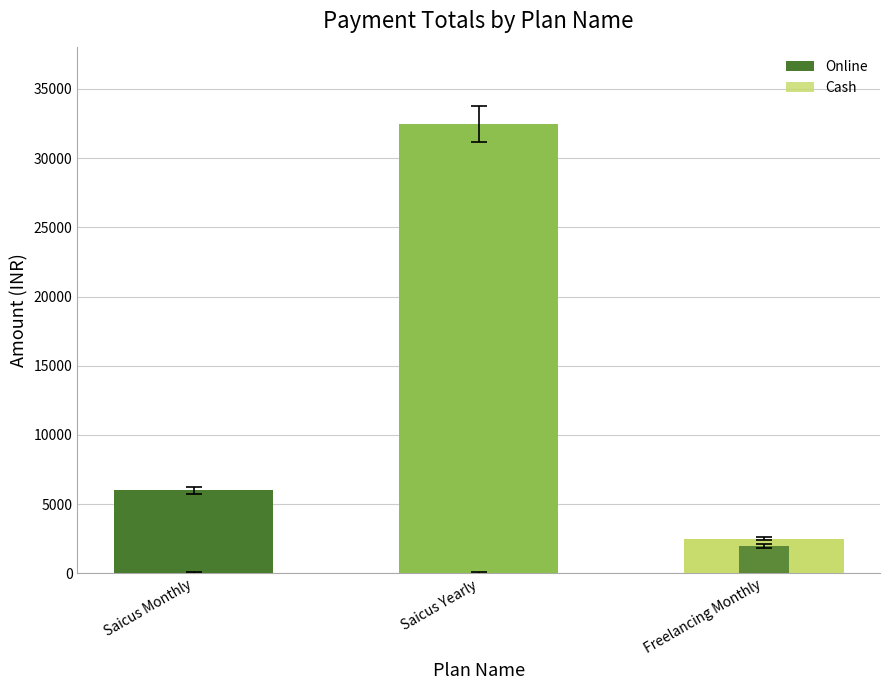

Reading left to right, extract all data points from this chart.

Online: Saicus Monthly=6000	Saicus Yearly=32500	Freelancing Monthly=2500
Cash: Saicus Monthly=0	Saicus Yearly=0	Freelancing Monthly=2000